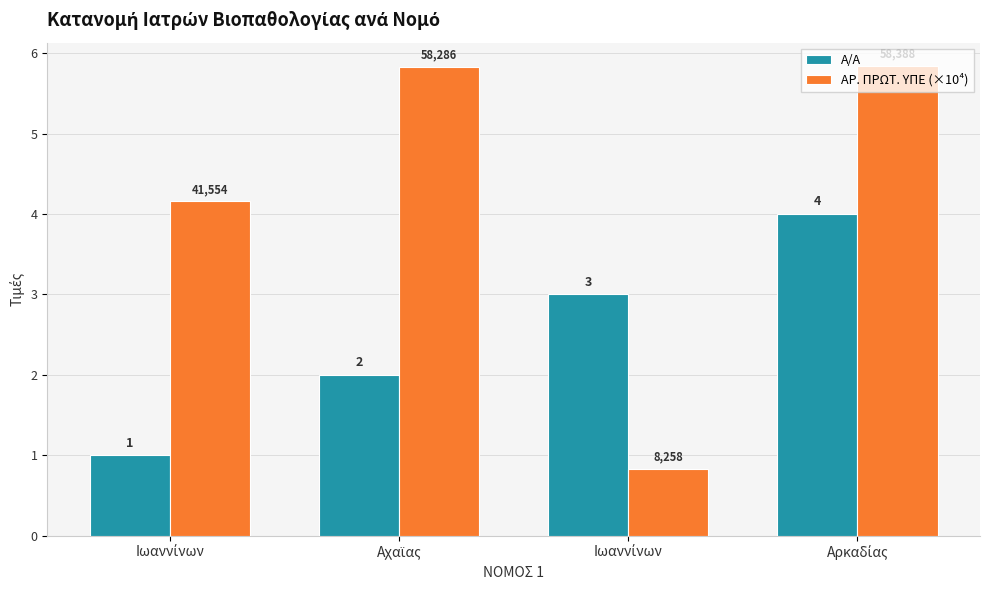

How many bars are there in each group?

2